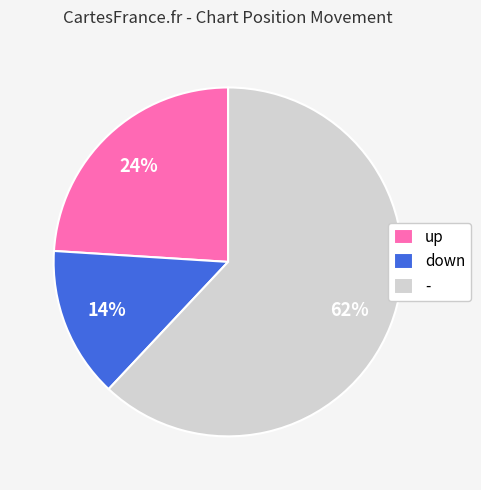

Which category has the smallest portion of the pie?

down